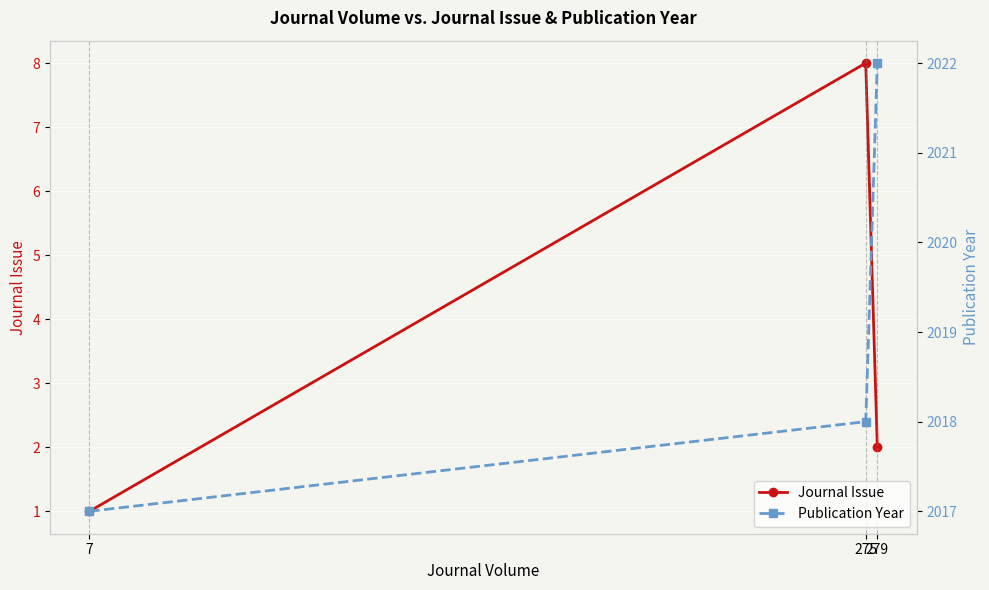

Rank the series by their average value, from lowest to highest.

Journal Issue, Publication Year